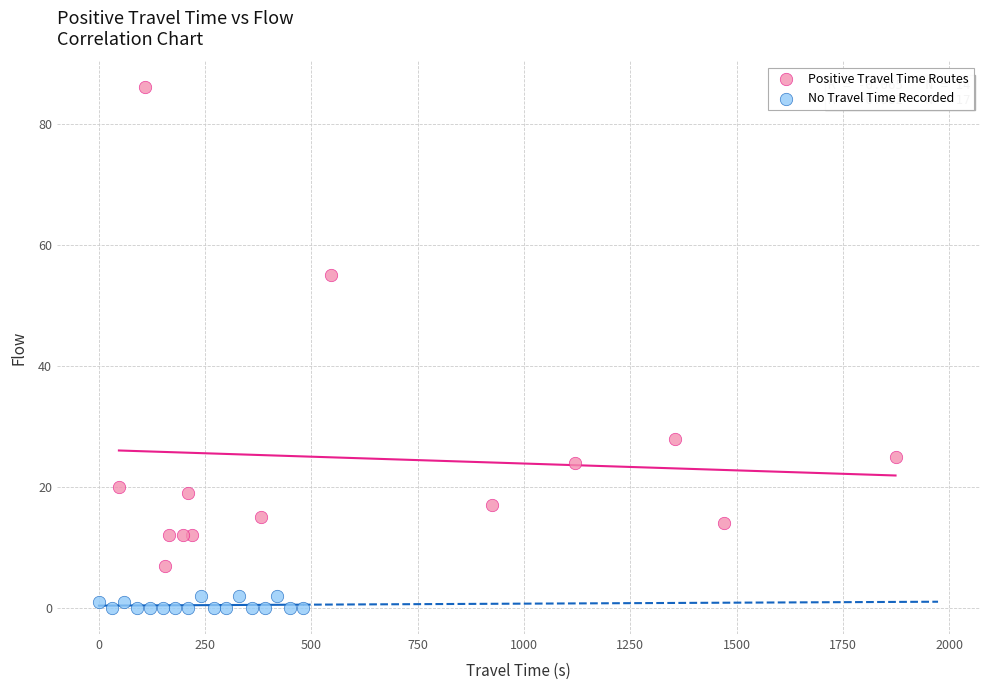

Which series has the largest Y range (max minus min)?

Positive Travel Time Routes